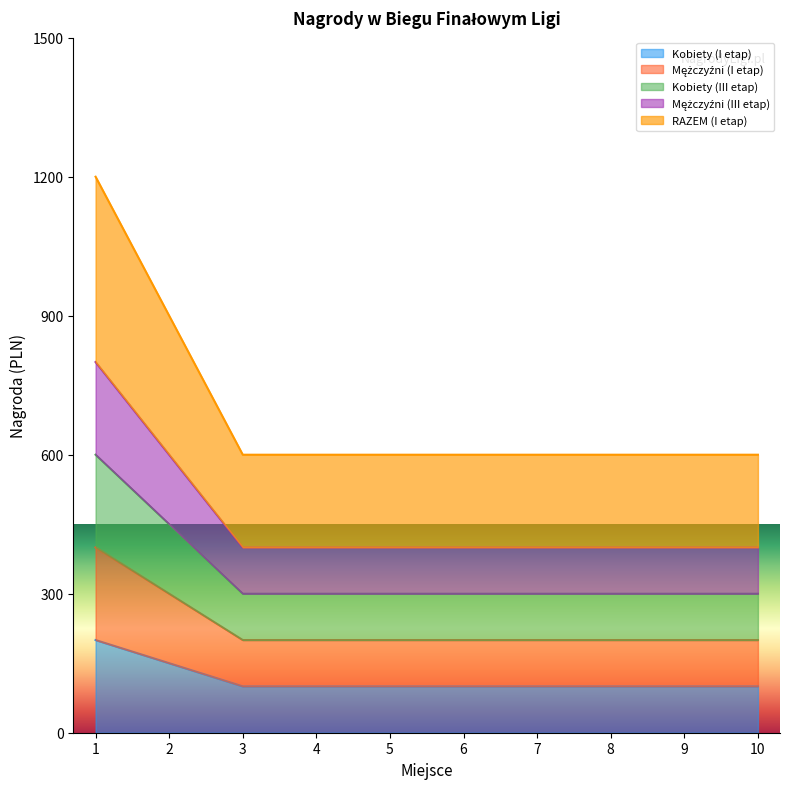

Between 1 and 2, which series saw the biggest shift?

RAZEM (I etap)